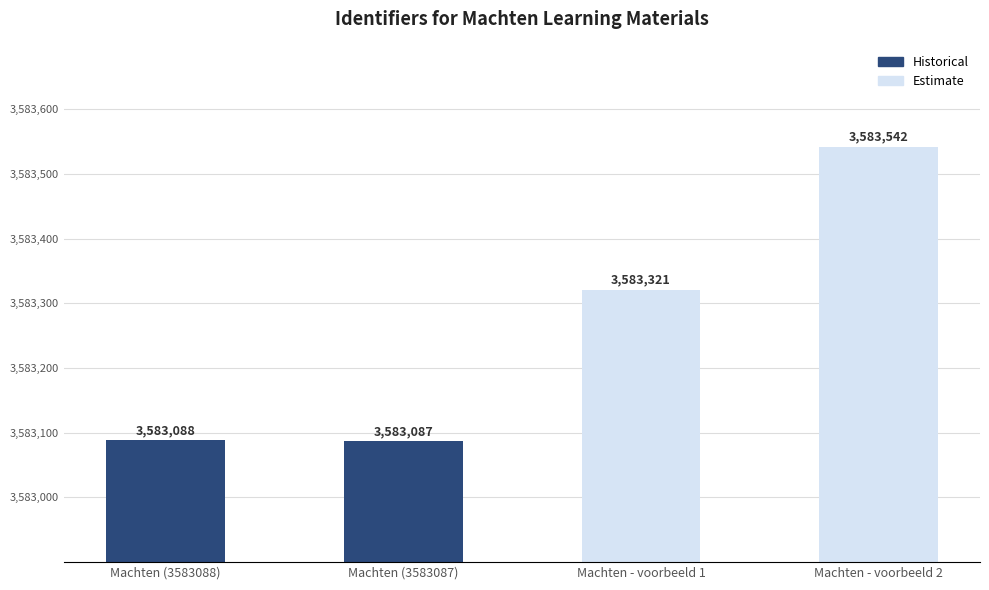

What is the maximum value shown in the chart?

3583542